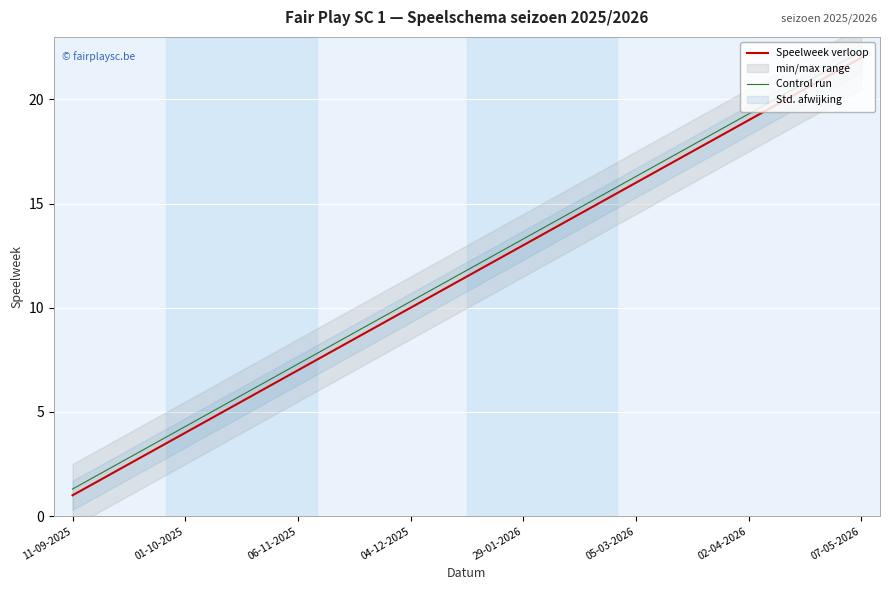

True or false: Speelweek verloop and Control run intersect in this chart.

False